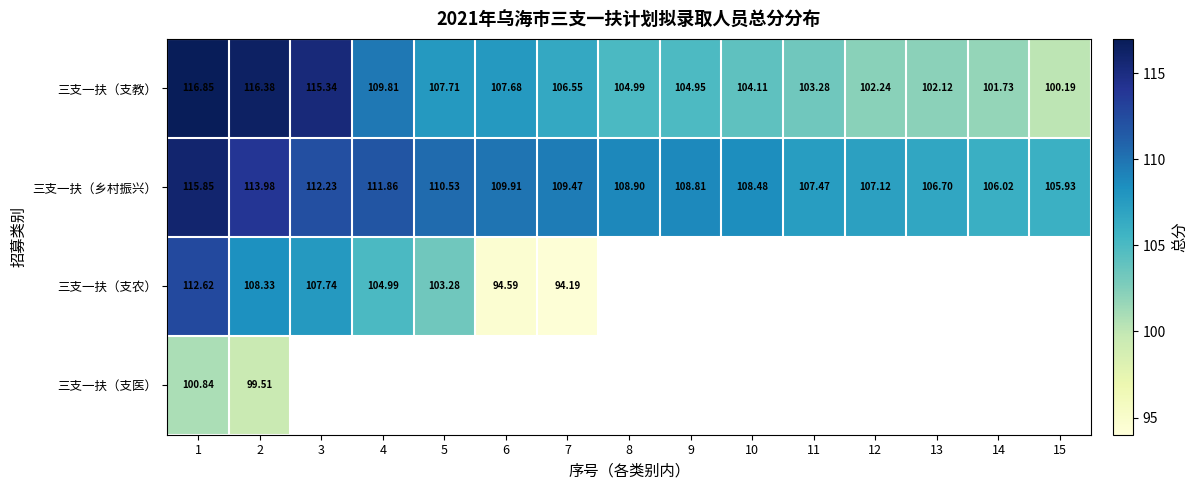

What is the difference between the highest and lowest values at 15?

5.7